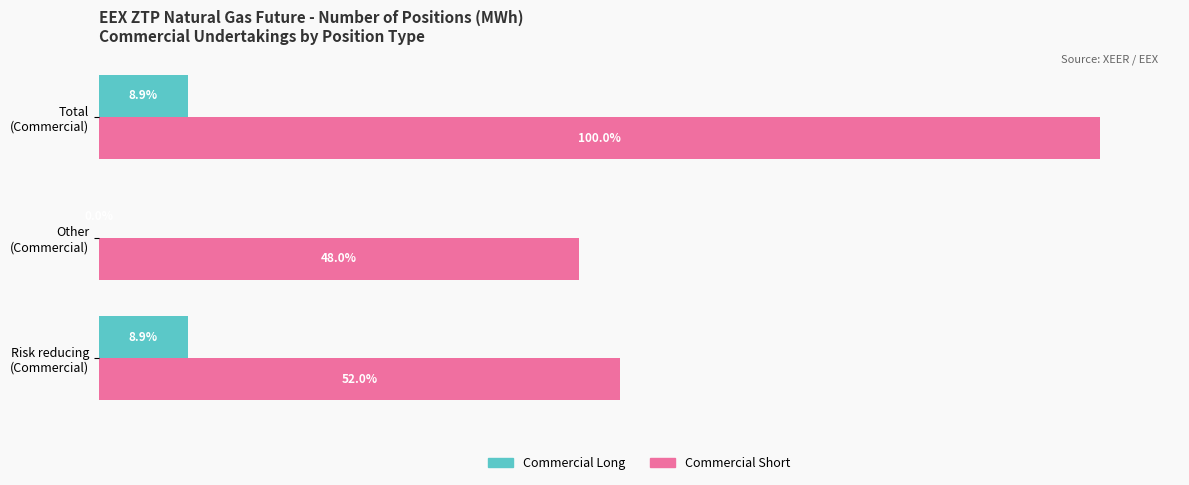

What is the lowest value of the Commercial Short series?

6495155